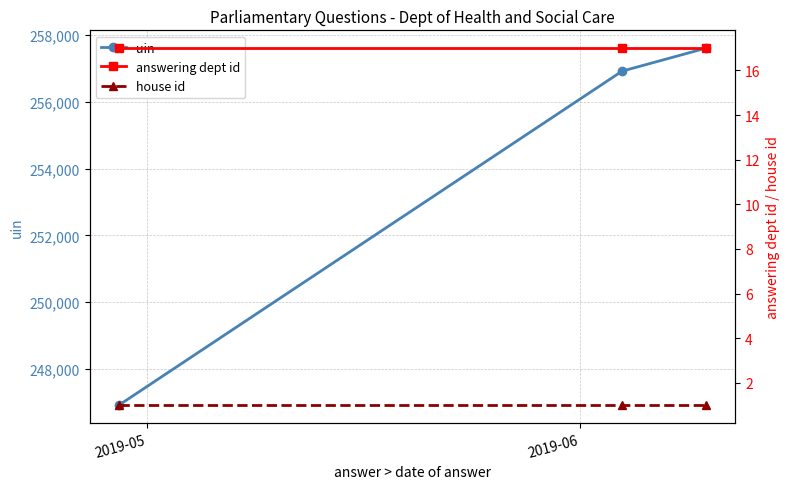

What is the lowest value of the uin series?

246920